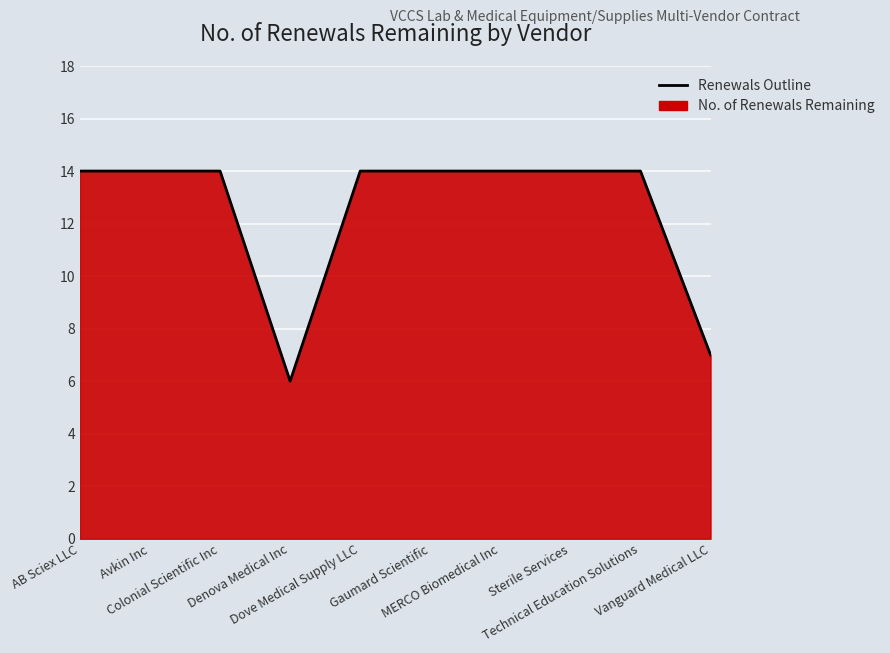

What is the difference between the maximum and minimum values?

8